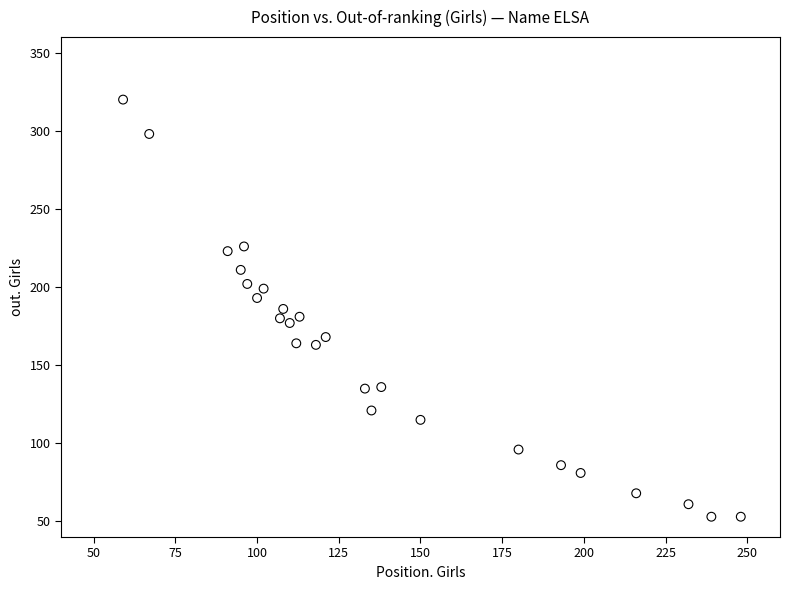

What is the range of X values (max minus min)?

189